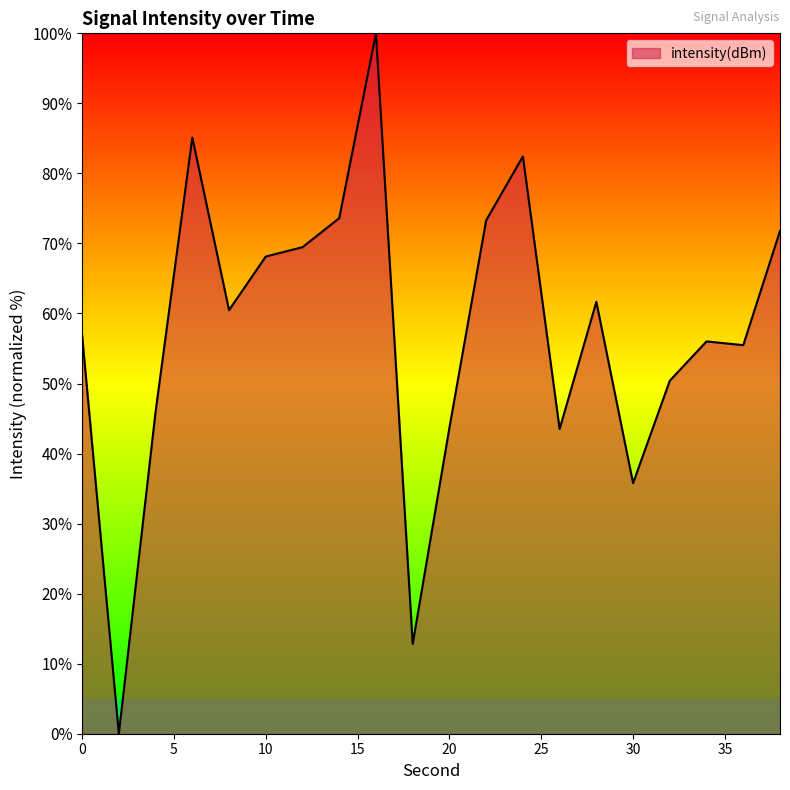

What is the greatest value displayed?

100.0